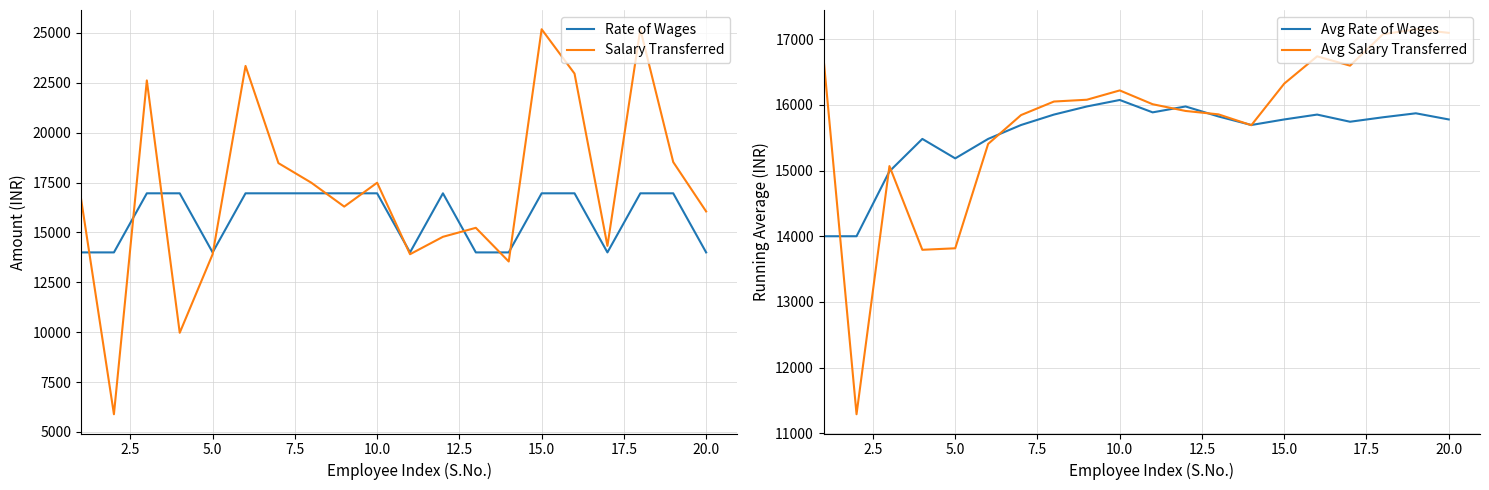

How many values in the Salary Transferred series exceed 16695?

9